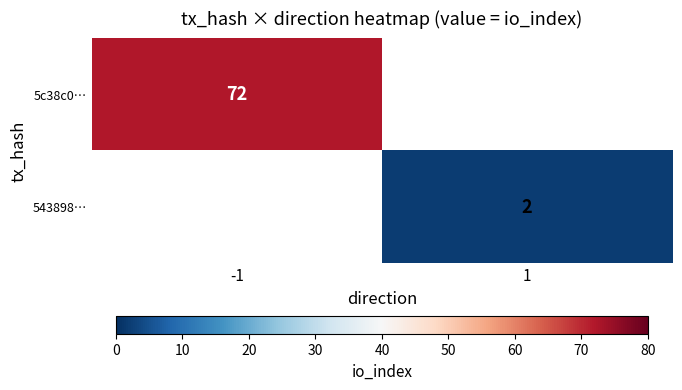

The 543898… series shows 1 at 1. True or false?

False